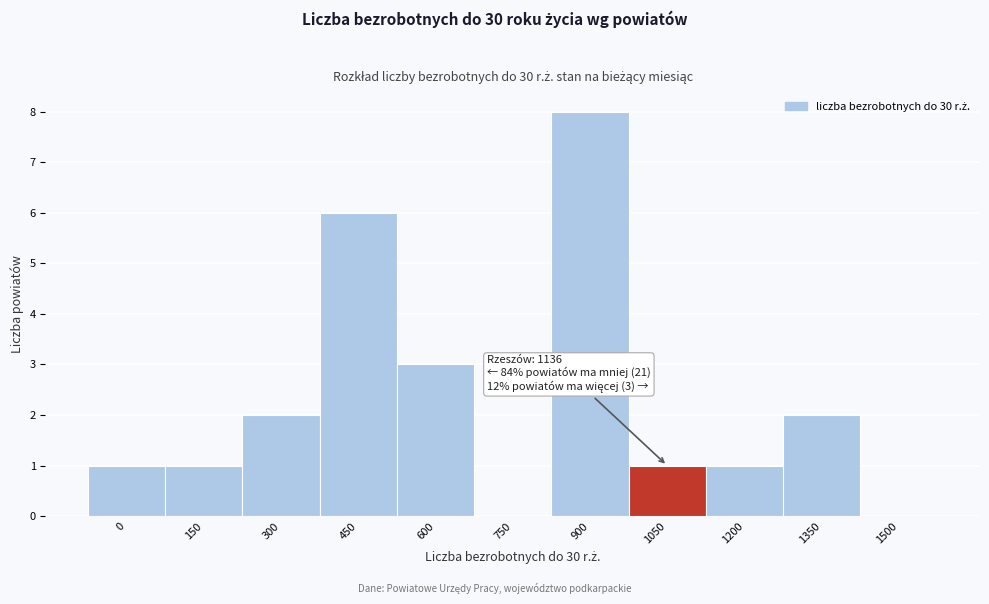

Reading left to right, extract all data points from this chart.

0=1	150=1	300=2	450=6	600=3	750=0	900=8	1050=1	1200=1	1350=2	1500=0